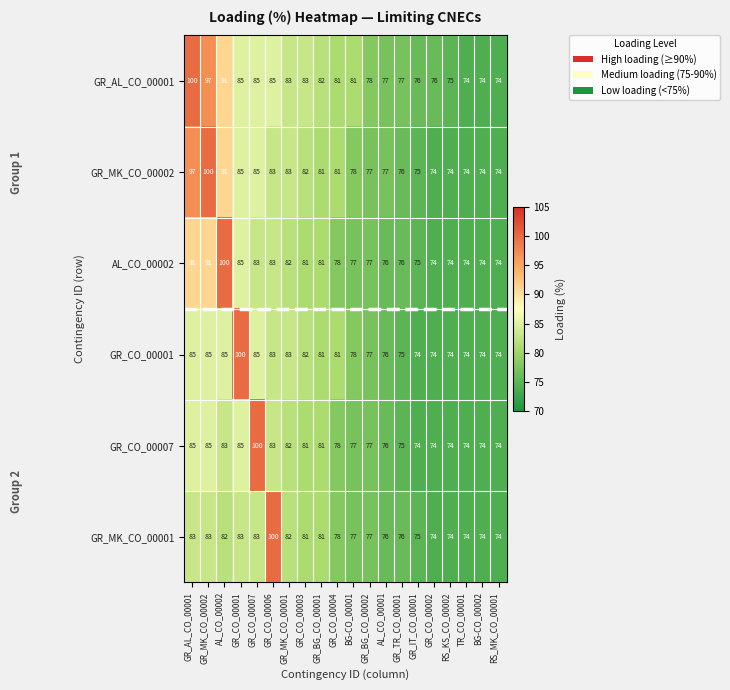

Which series changed the most between GR_CO_00001 and RS_MK_CO_00001?

GR_CO_00001